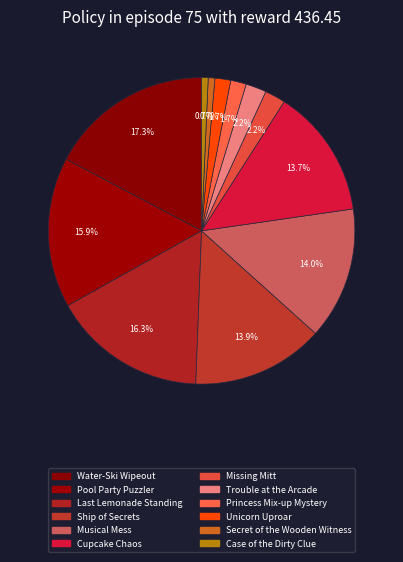

How many segments does this pie chart have?

12